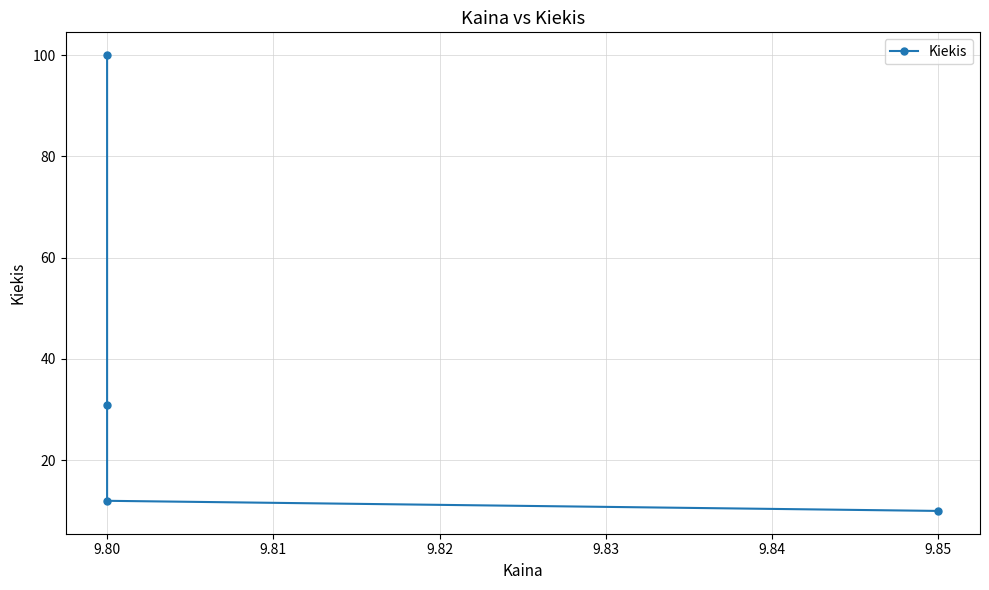

How many data points are less than 31?

2